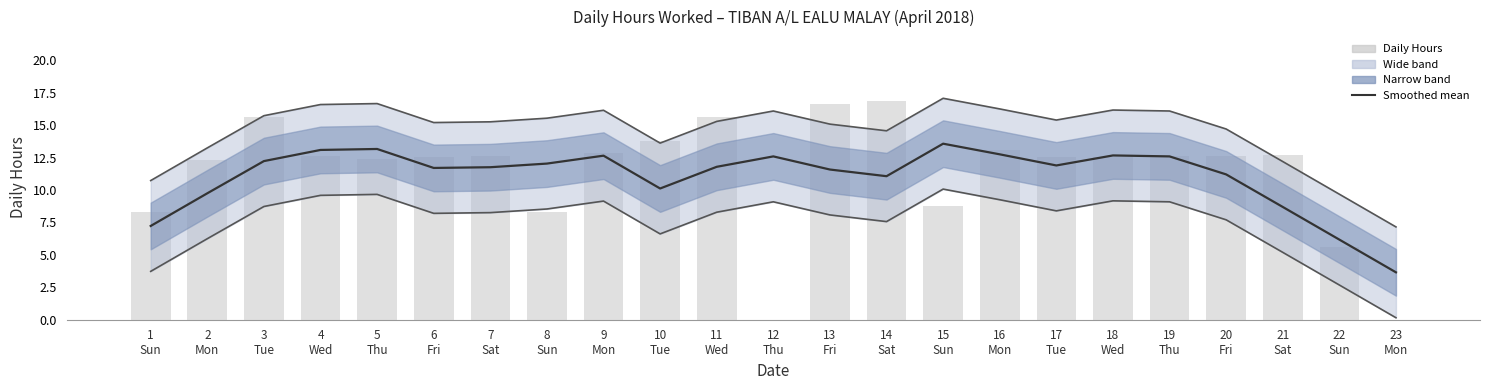

What is the difference between the Daily Hours values at 15
Sun and 23
Mon?

8.8